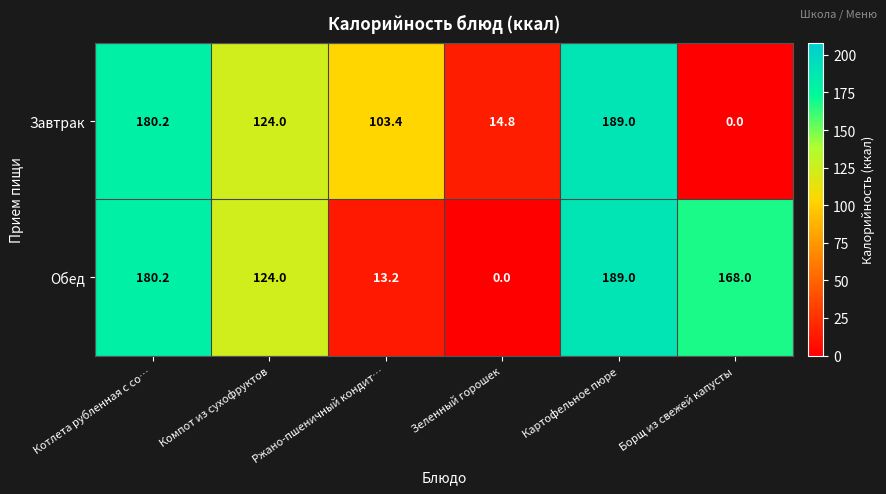

What is the maximum value for Завтрак?

189.0